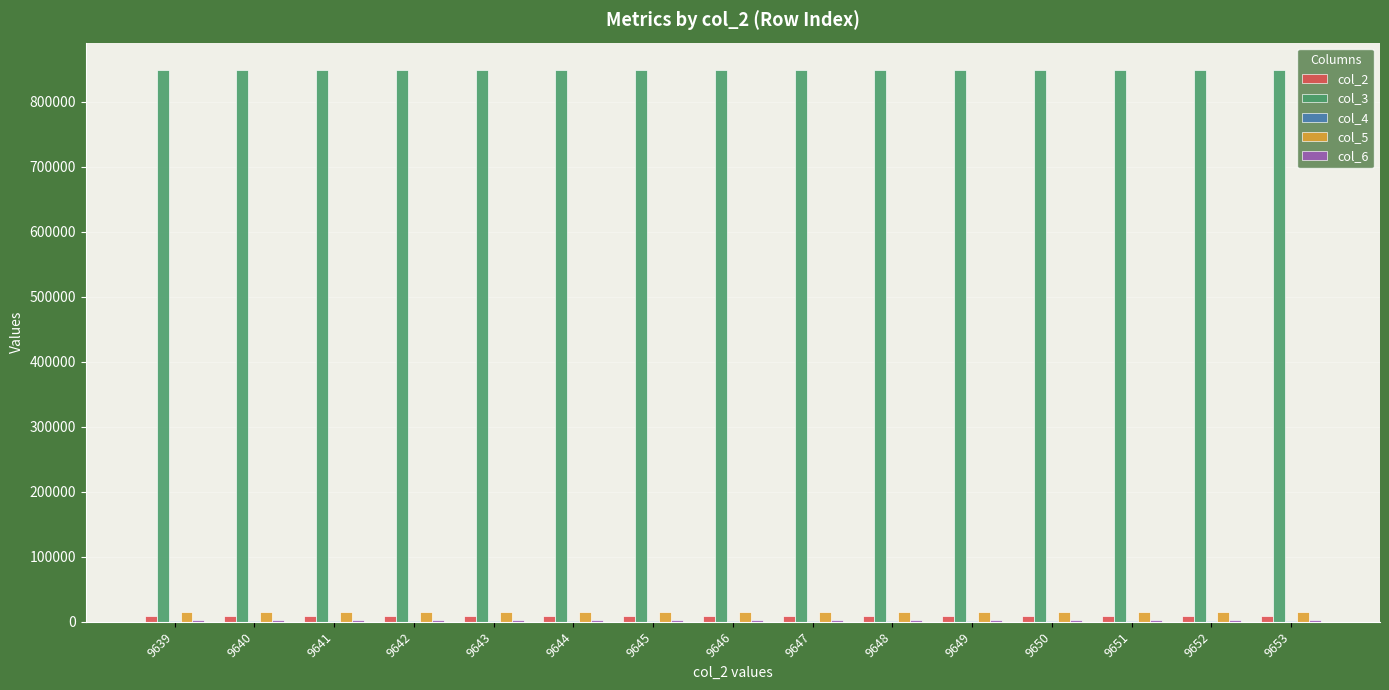

Is the value of col_5 at 9643 greater than the value of col_3 at 9650?

No